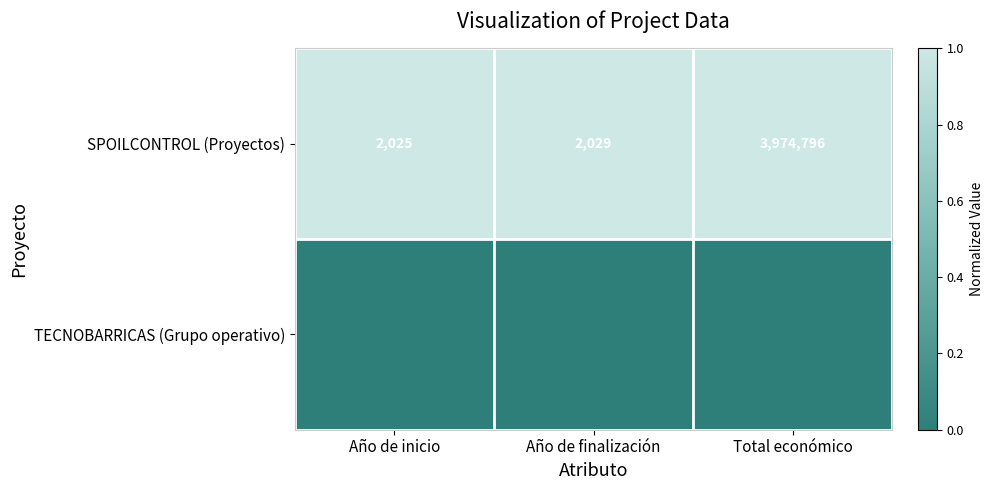

Which series has the widest spread of values?

SPOILCONTROL (Proyectos)